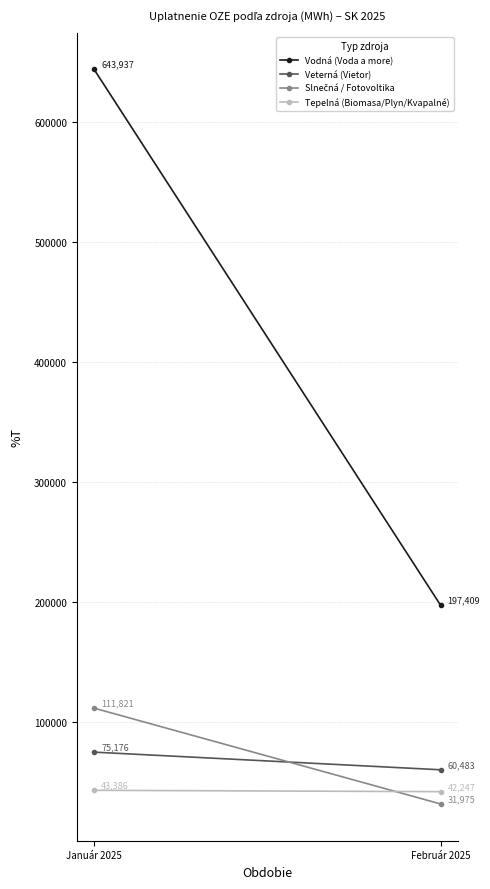

What are all the series names shown in the legend?

Vodná (Voda a more), Veterná (Vietor), Slnečná / Fotovoltika, Tepelná (Biomasa/Plyn/Kvapalné)